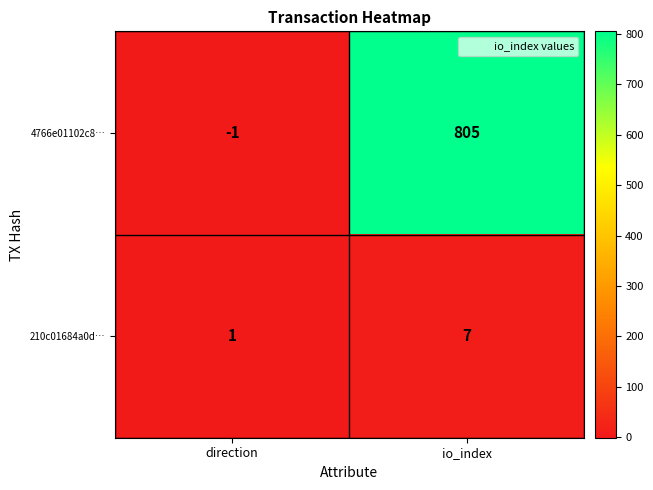

Reading left to right, list all the values displayed in this chart.

4766e01102c8…: direction=-1	io_index=805
210c01684a0d…: direction=1	io_index=7